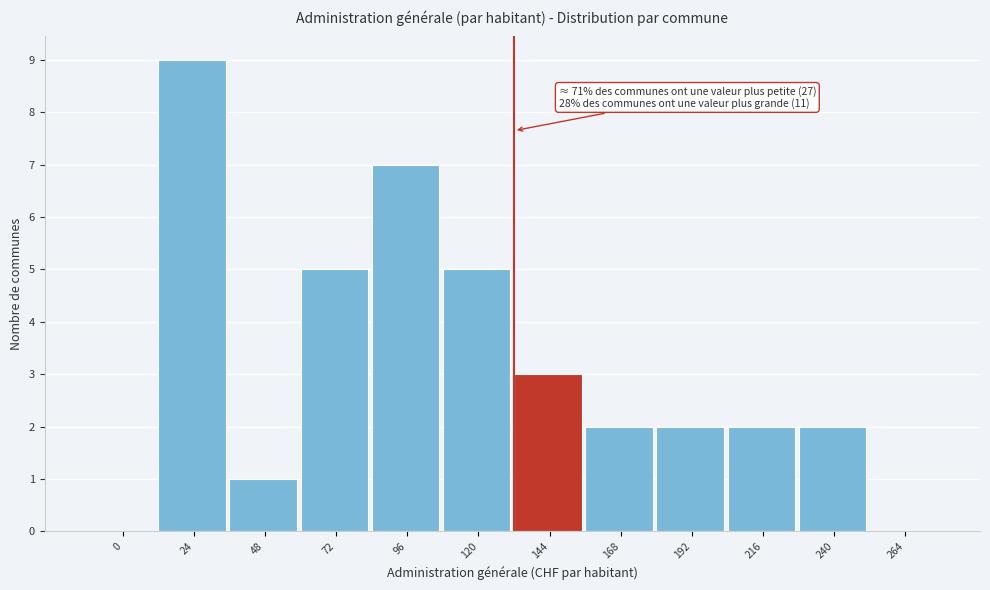

Reading left to right, transcribe all the data shown in this chart.

0=0	24=9	48=1	72=5	96=7	120=5	144=3	168=2	192=2	216=2	240=2	264=0